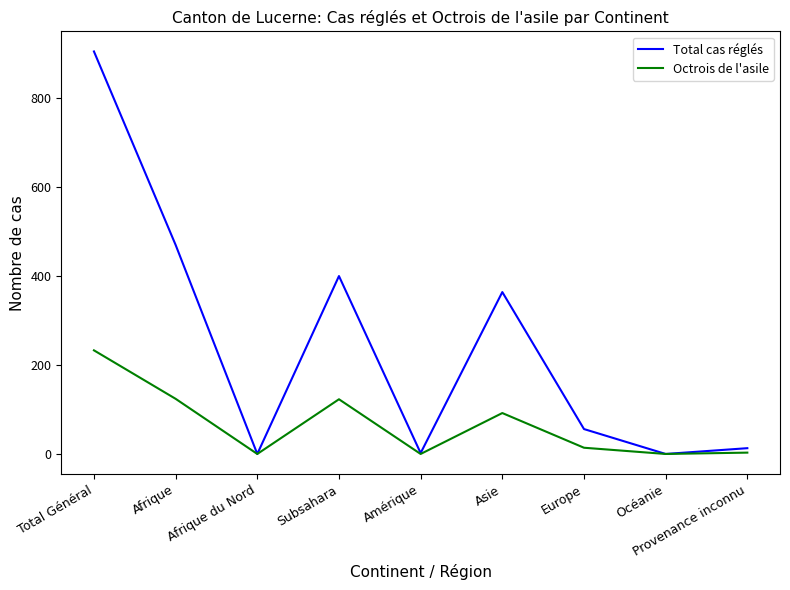

What value does the Octrois de l'asile series have at Asie, to the nearest 10?

90